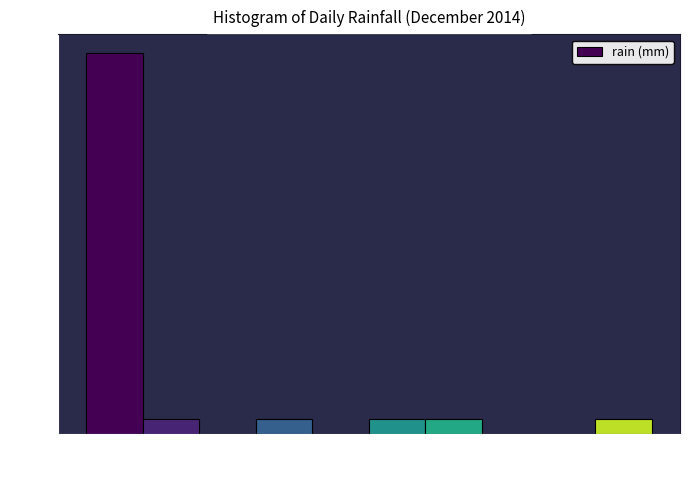

Reading left to right, transcribe this chart: for each bar, give the range it covers on the x-axis and its height. Neither the bar edges nor the heights are printed on the chart, so give them approximately, as read against the axes.

0.0 to 3.0: 26
3.0 to 5.5: 1
5.5 to 8.5: 0
8.5 to 11.5: 1
11.5 to 14.0: 0
14.0 to 17.0: 1
17.0 to 20.0: 1
20.0 to 22.5: 0
22.5 to 25.5: 0
25.5 to 28.5: 1